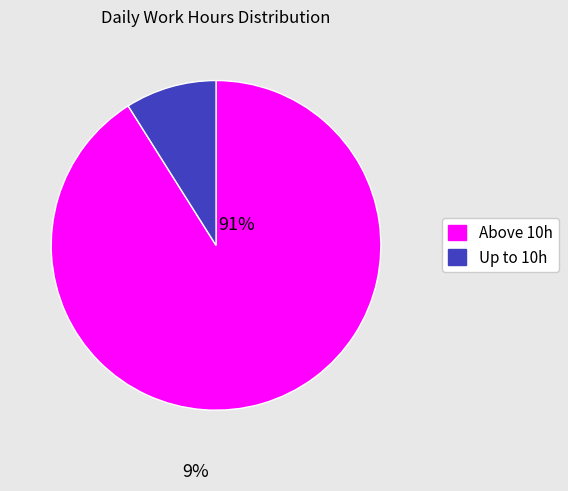

Rank the categories by value from lowest to highest.

Up to 10h, Above 10h